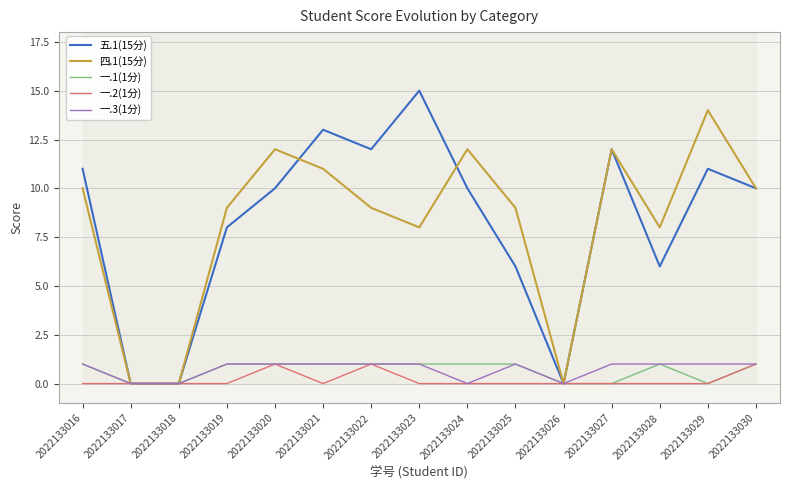

What is the average value of the 一.1(1分) series?

1